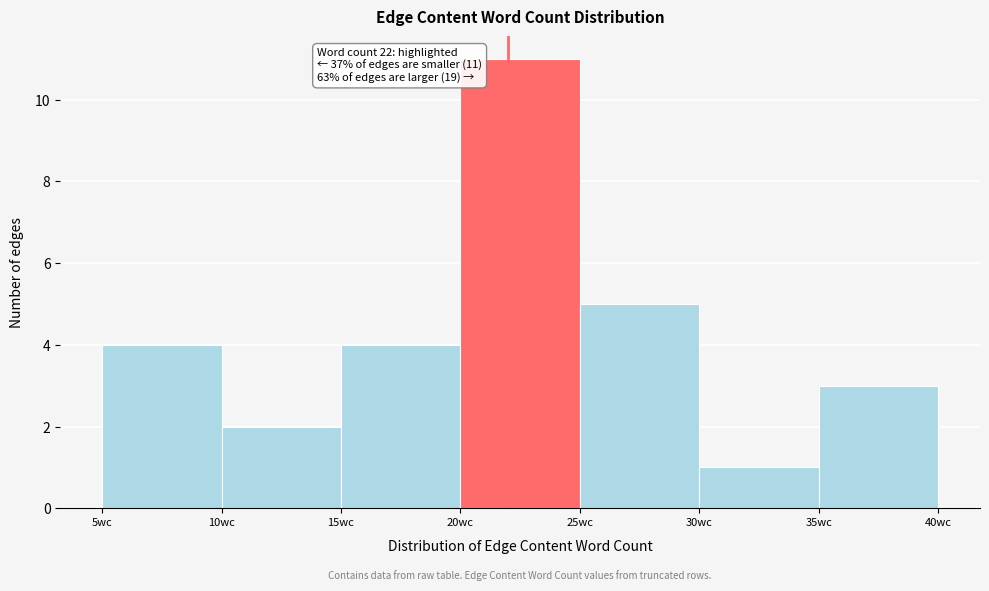

Which range on the x-axis has the tallest bar?

20 to 25